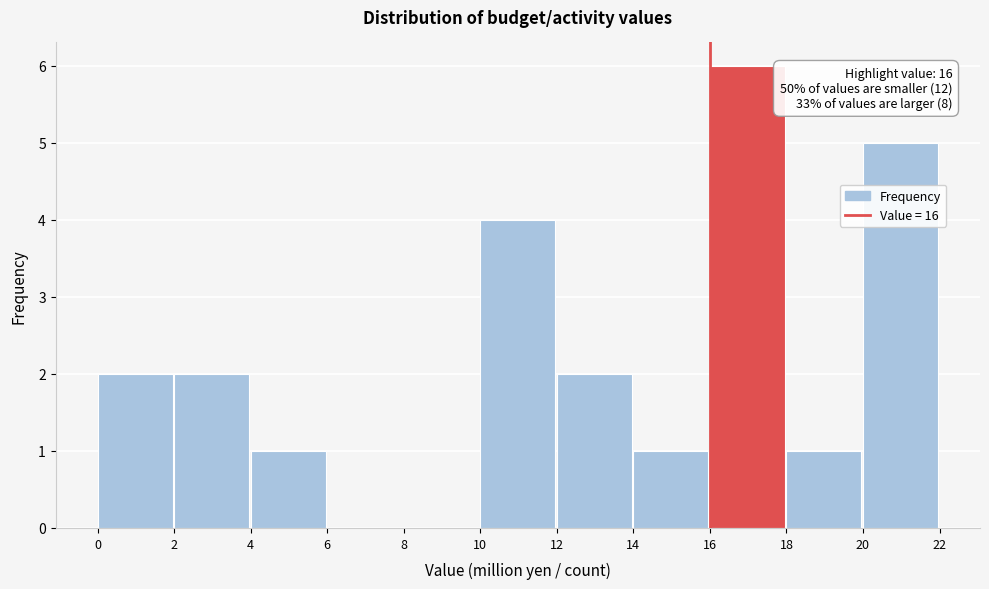

Over which range of the x-axis is the bar tallest?

16 to 18